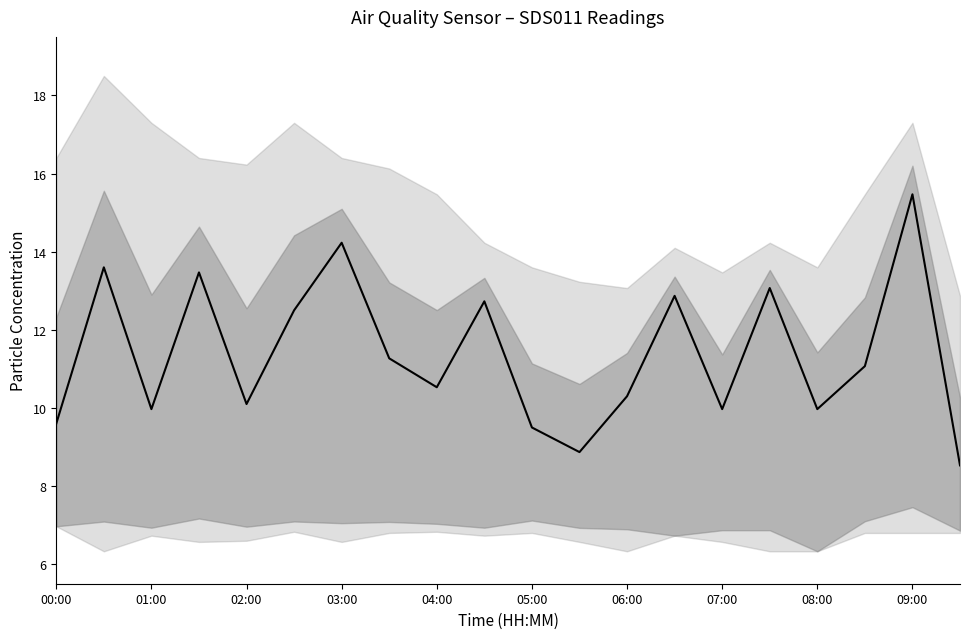

At which category does SDS_P1 reach its first local valley?

01:00